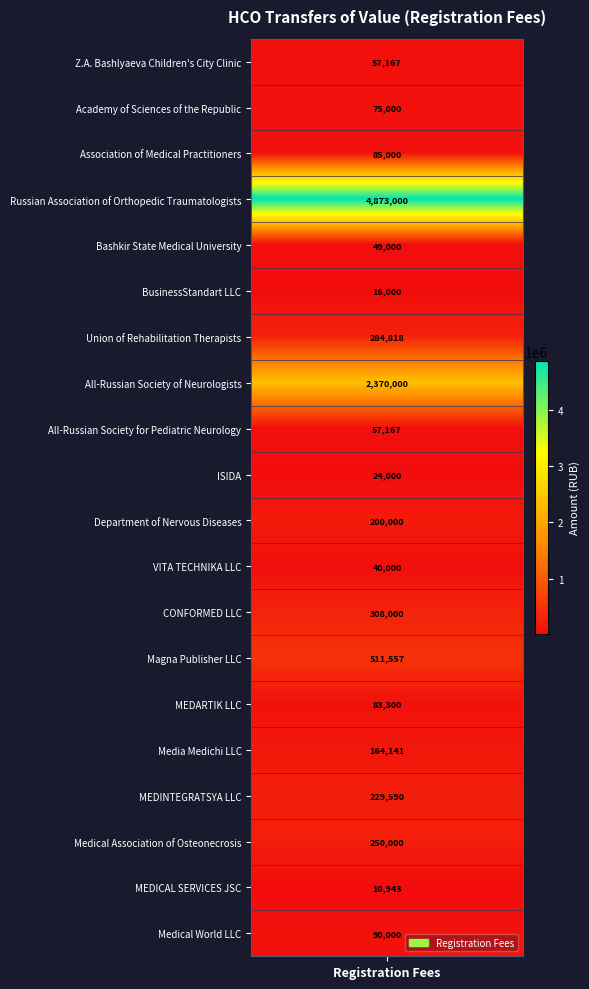

What is the highest value of the Union of Rehabilitation Therapists series?

284818.5